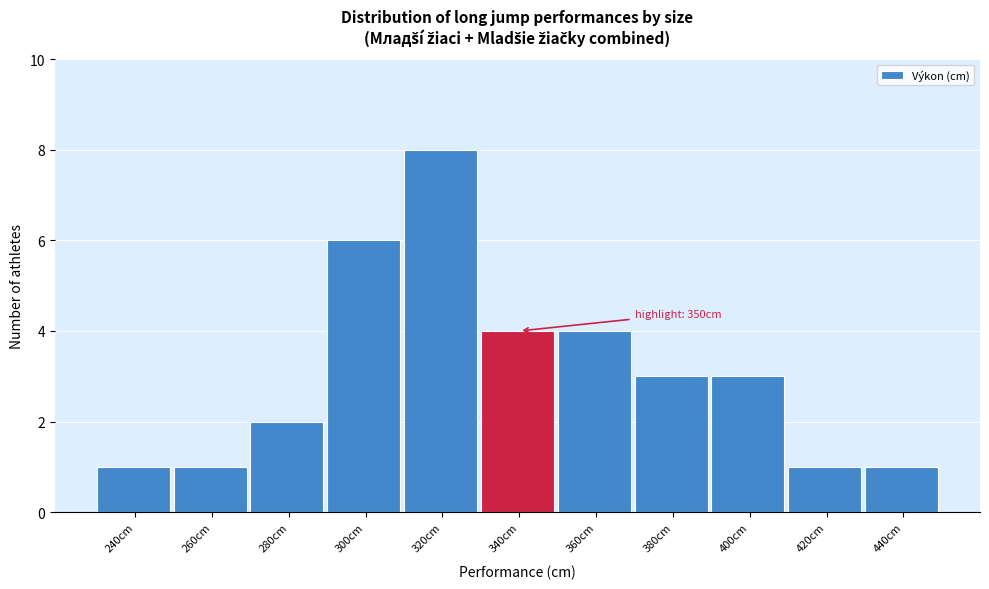

Reading left to right, extract all data points from this chart.

1	1	2	6	8	4	4	3	3	1	1